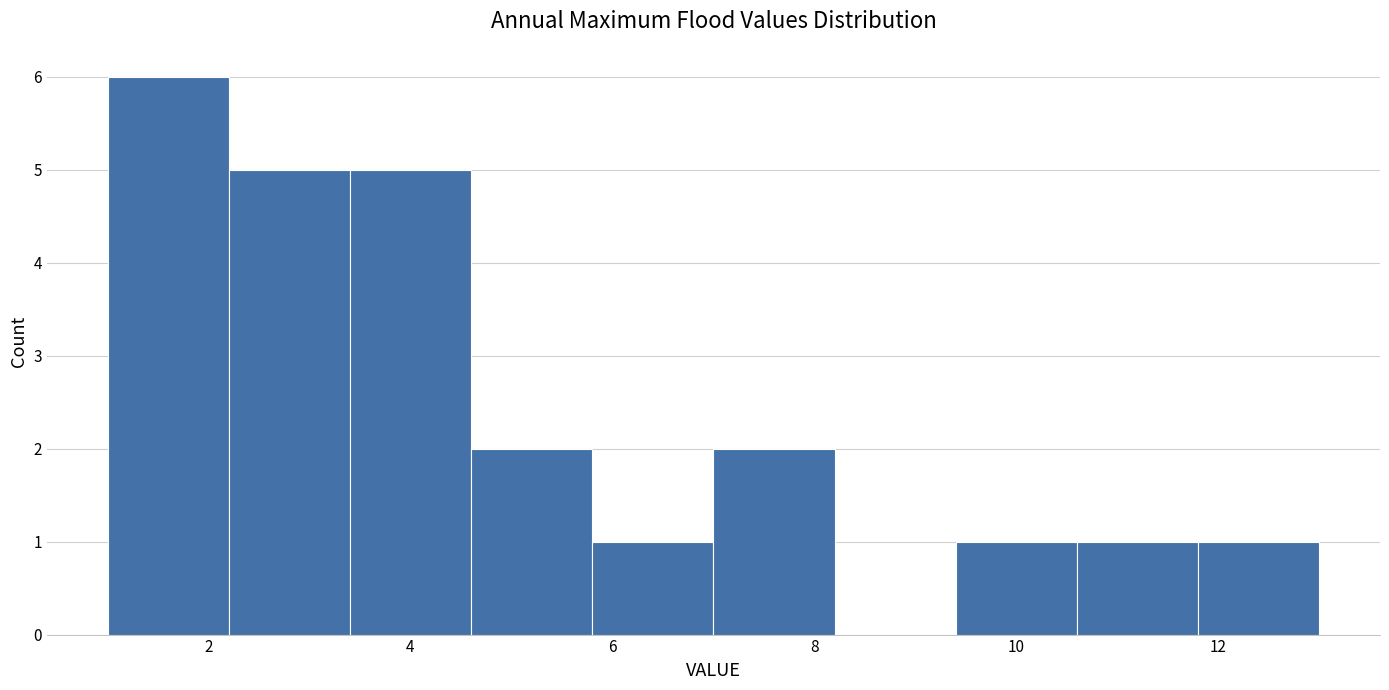

Reading left to right, transcribe this chart: for each bar, give the range it covers on the x-axis and its height. The values are not printed on the chart, so give them approximately, as read against the axis.

1.0 to 2.2: 6
2.2 to 3.4: 5
3.4 to 4.6: 5
4.6 to 5.8: 2
5.8 to 7.0: 1
7.0 to 8.2: 2
8.2 to 9.4: 0
9.4 to 10.6: 1
10.6 to 11.8: 1
11.8 to 13.0: 1